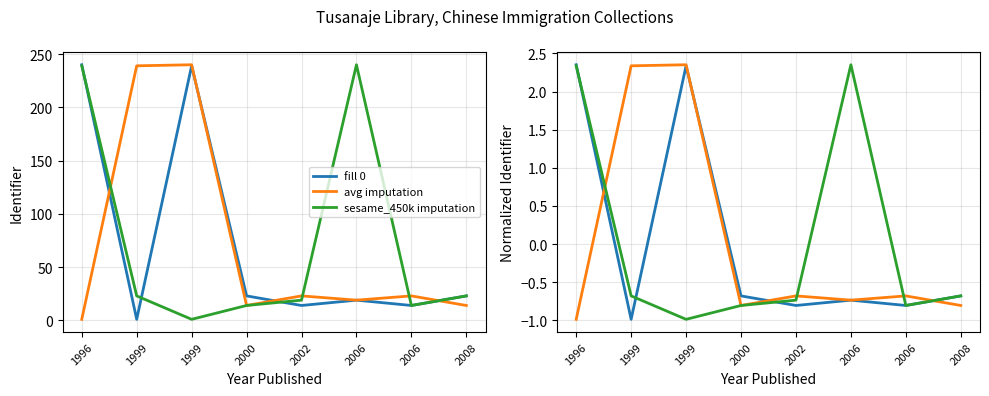

Between 1999 and 2008, which is larger?

2008